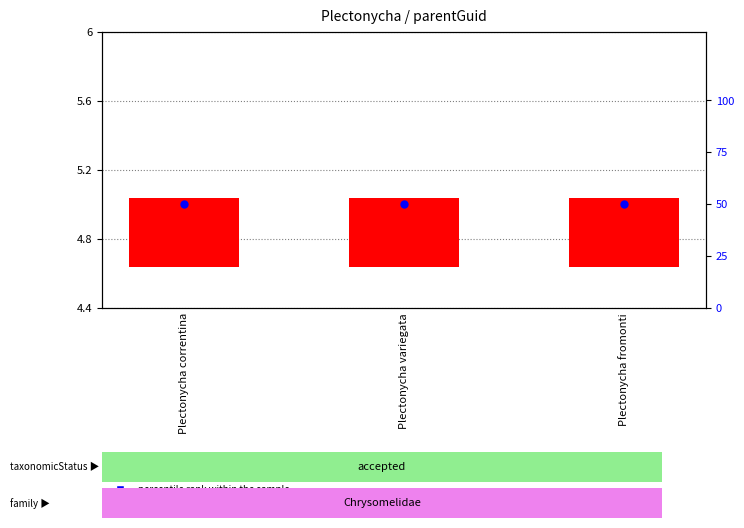

Which series reaches the maximum Y coordinate?

percentile rank within the sample